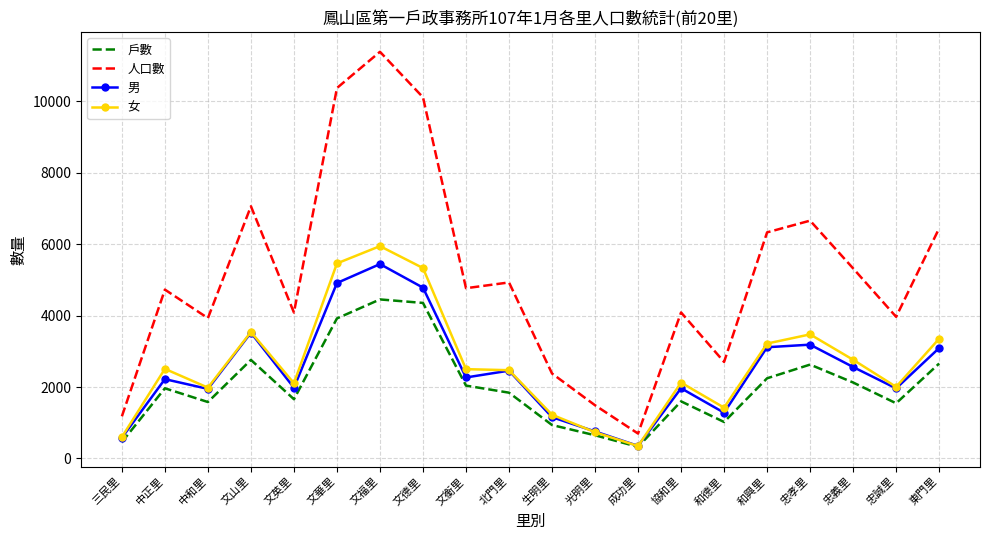

Where is the first local minimum for 女?

中和里